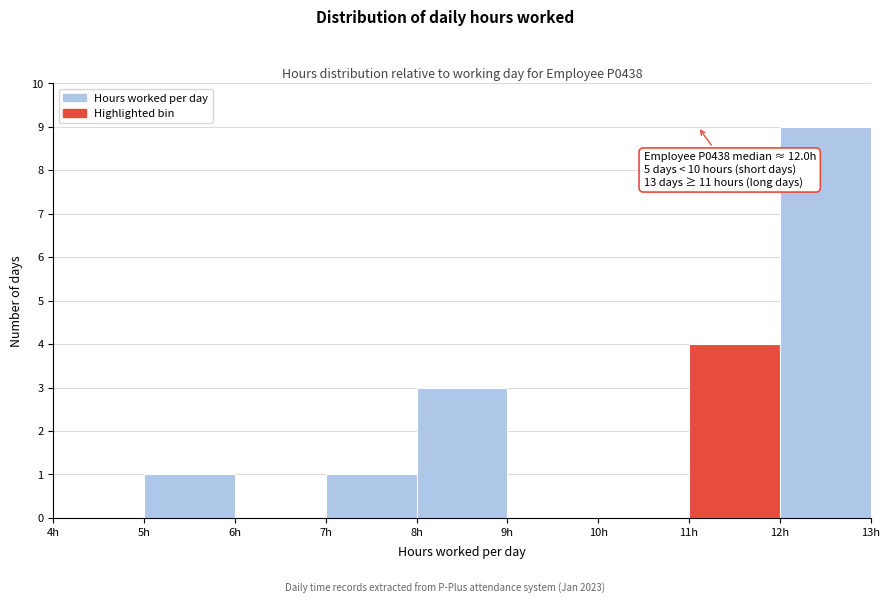

Which range on the x-axis has the tallest bar?

12 to 13